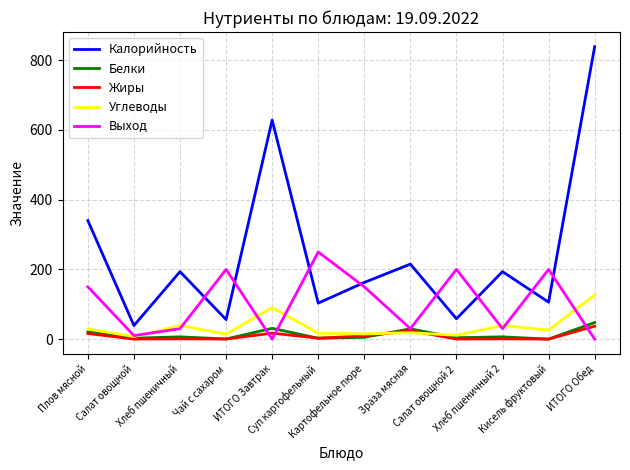

Is this an area chart (filled region under the line)?

No